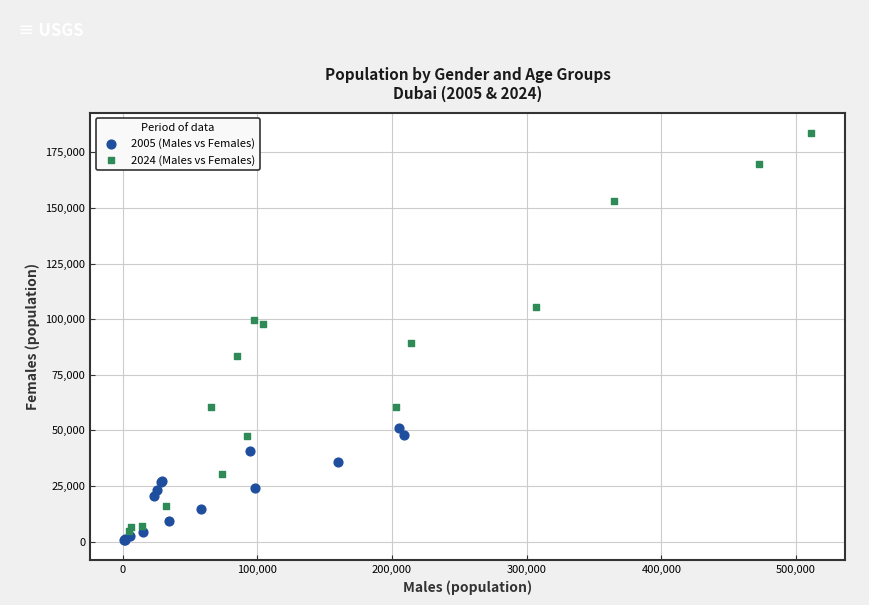

Which series contains the highest Y value?

2024 (Males vs Females)